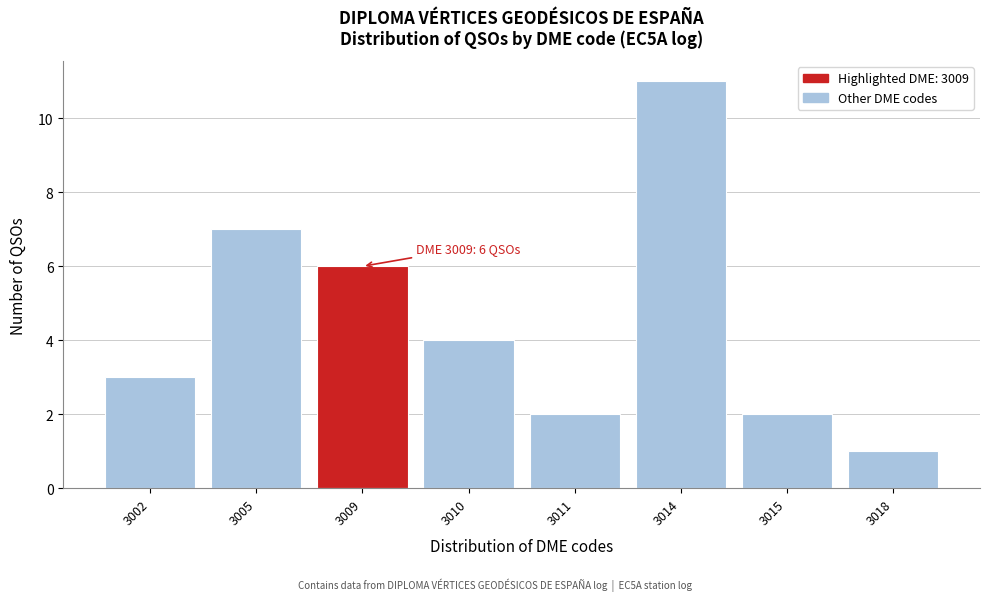

Reading left to right, extract all data points from this chart.

3	7	6	4	2	11	2	1